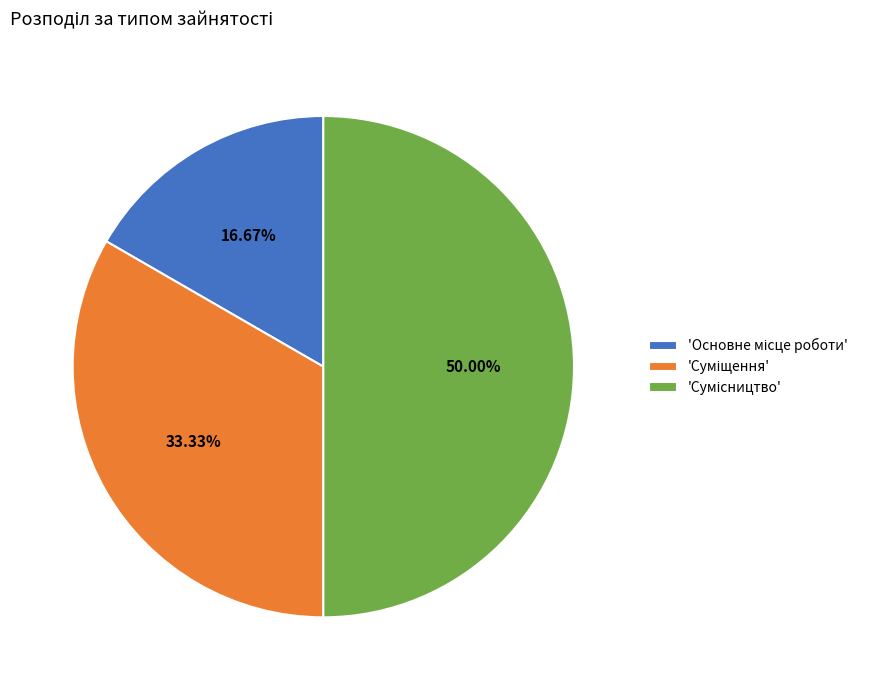

How many slices are in this pie chart?

3